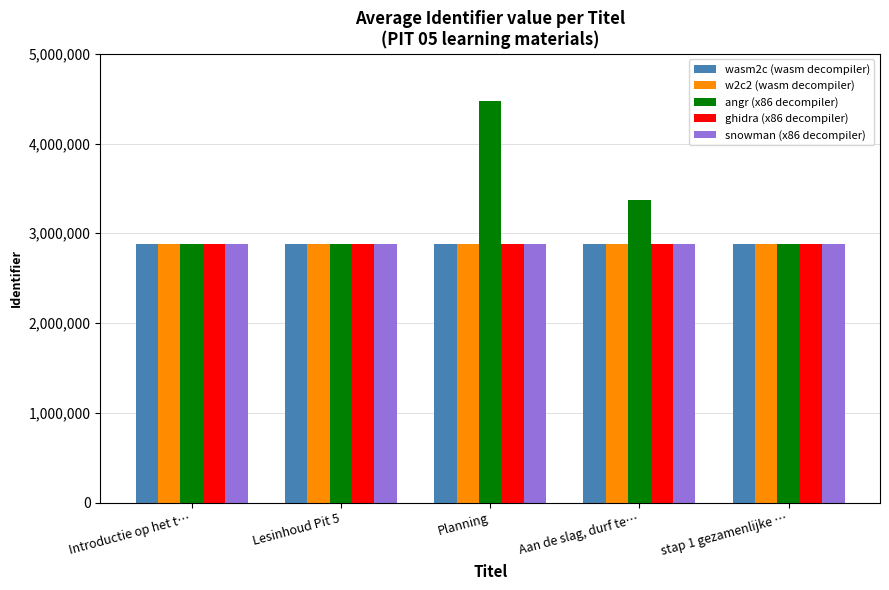

Rank the categories by wasm2c (wasm decompiler) value from highest to lowest.

stap 1 gezamenlijke …, Aan de slag, durf te…, Planning, Lesinhoud Pit 5, Introductie op het t…